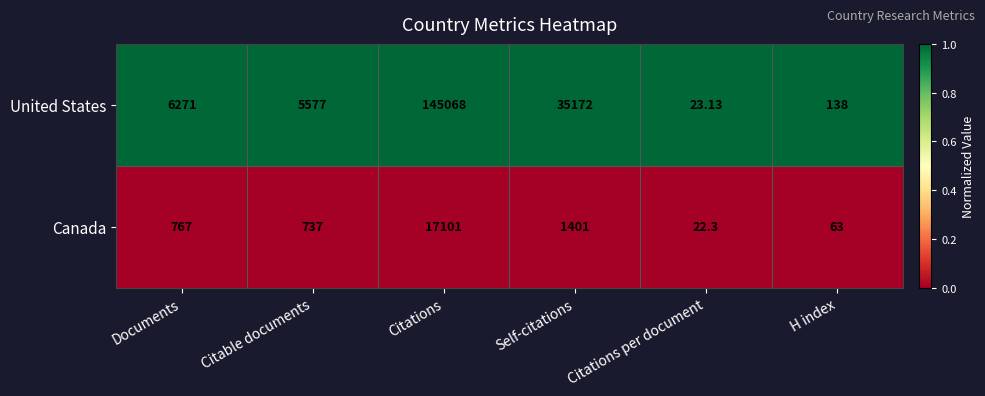

At which label is Canada closest to 8561?

Self-citations